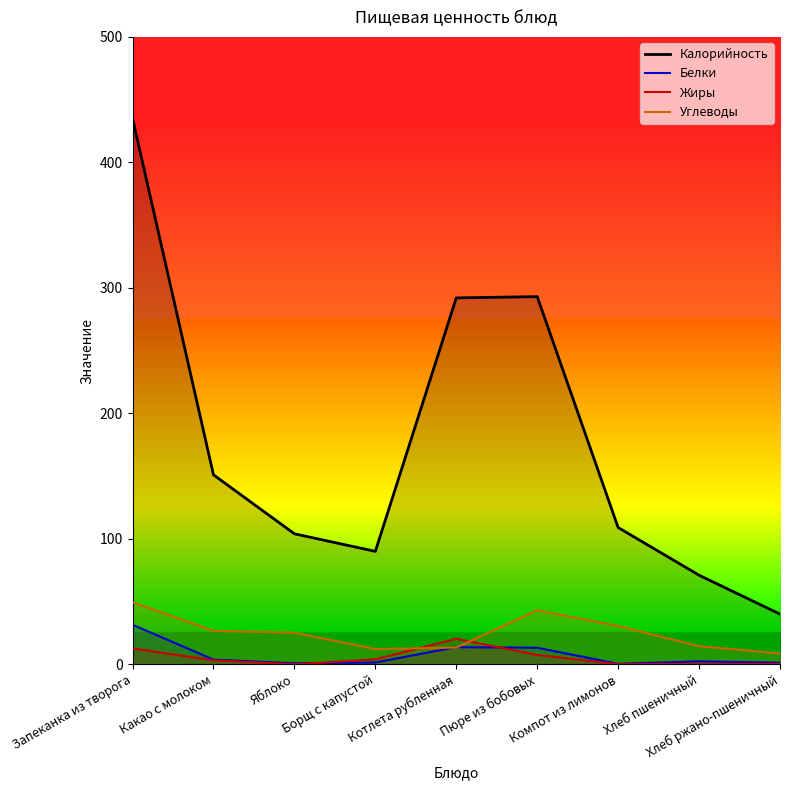

What is the difference between the Белки values at Хлеб пшеничный and Котлета рубленная?

11.3